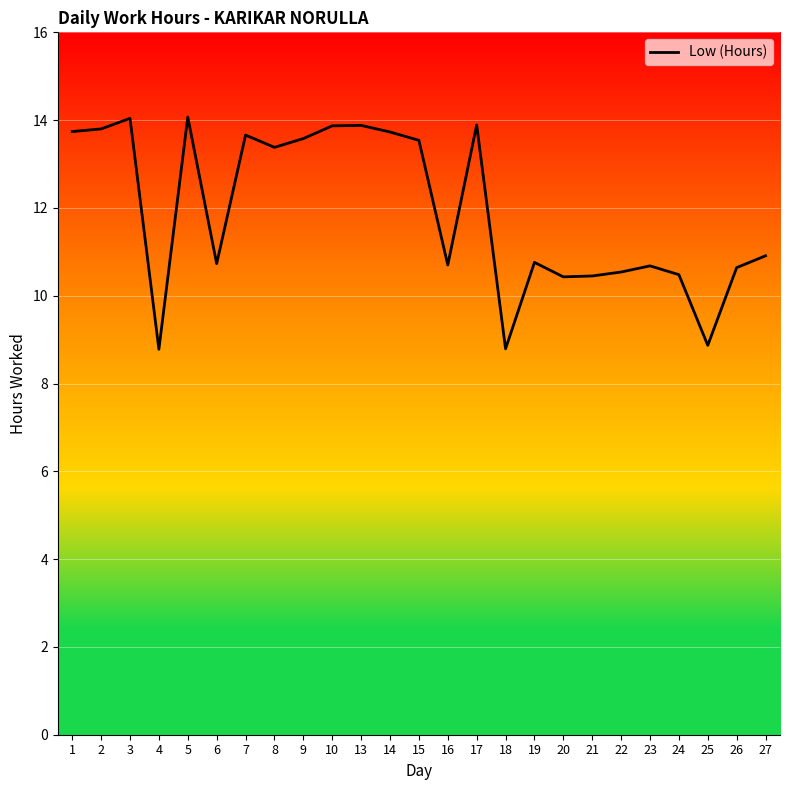

What is the sum of all values?

297.9